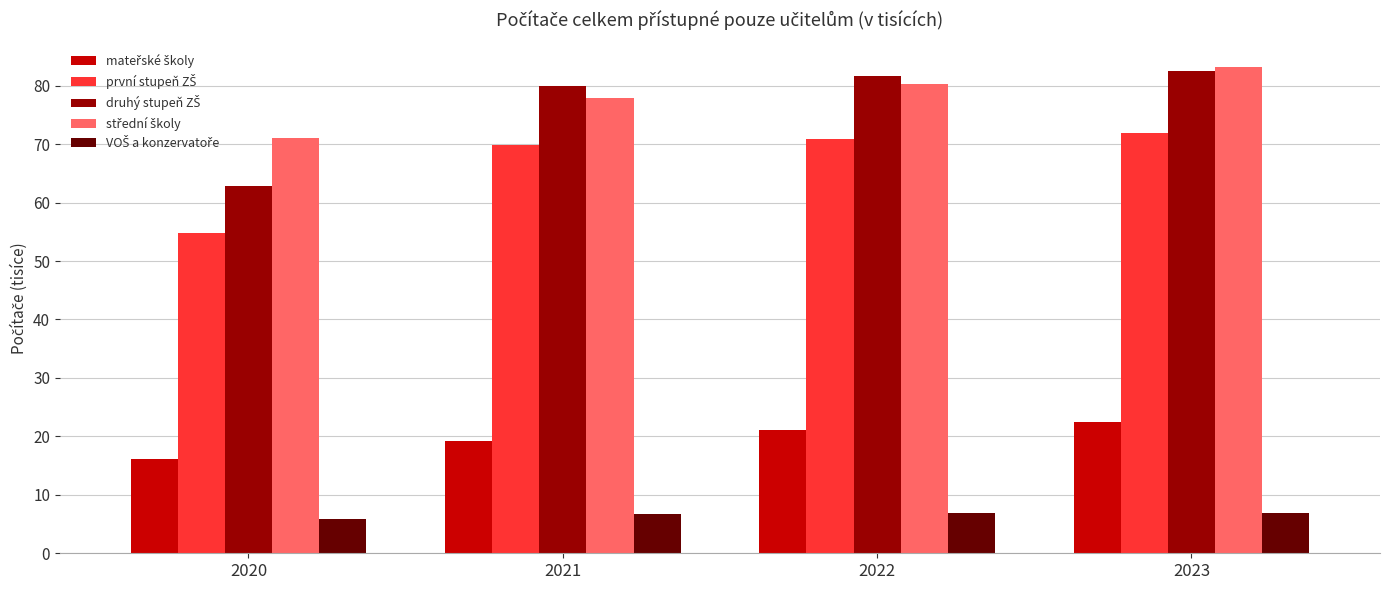

What is the difference between the highest and lowest values at 2020?

65.2